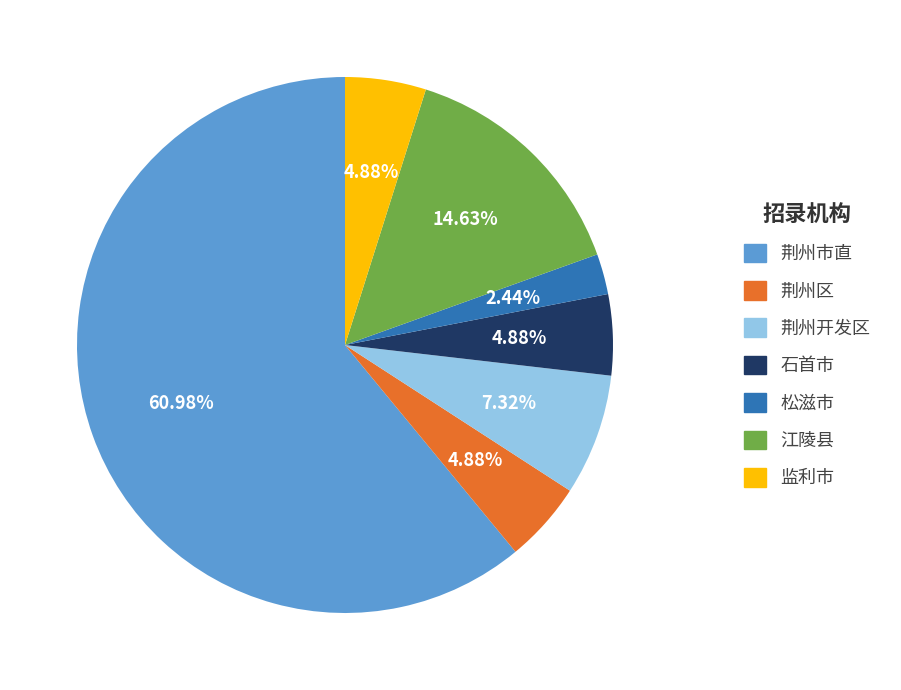

Approximately how many times larger is the value at 石首市 compared to 松滋市?

2.0